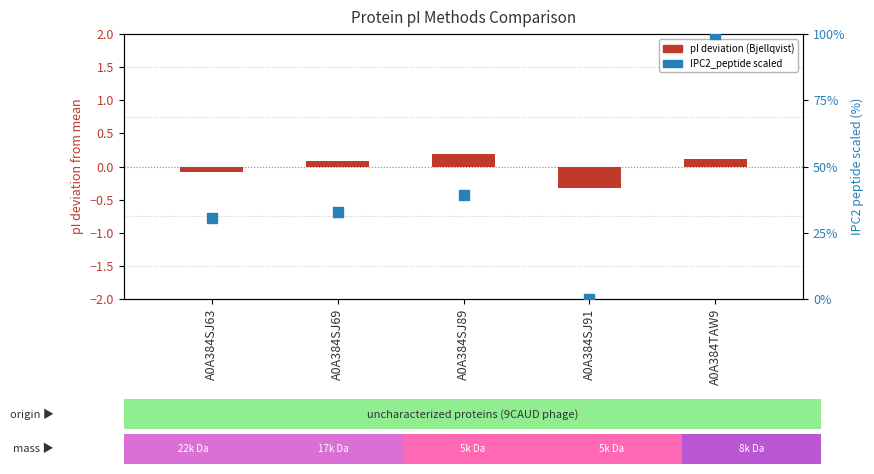

Which series contains the lowest Y value?

pI deviation (Bjellqvist)